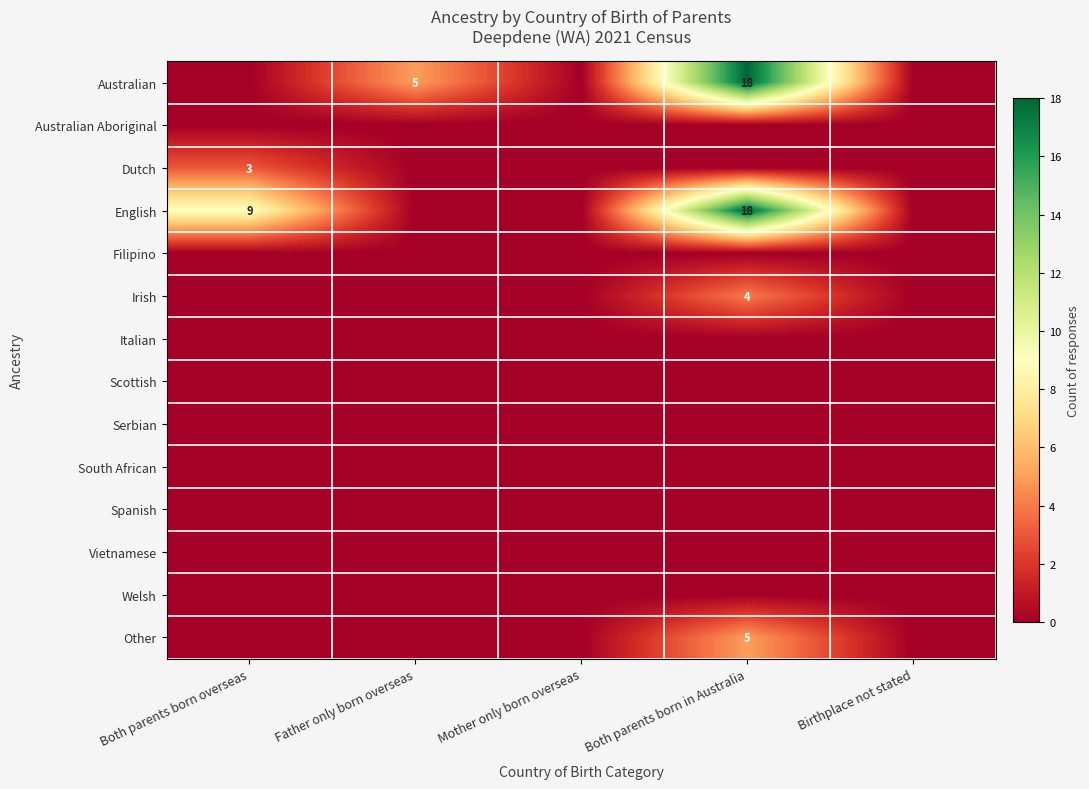

How many distinct data groups are displayed?

14